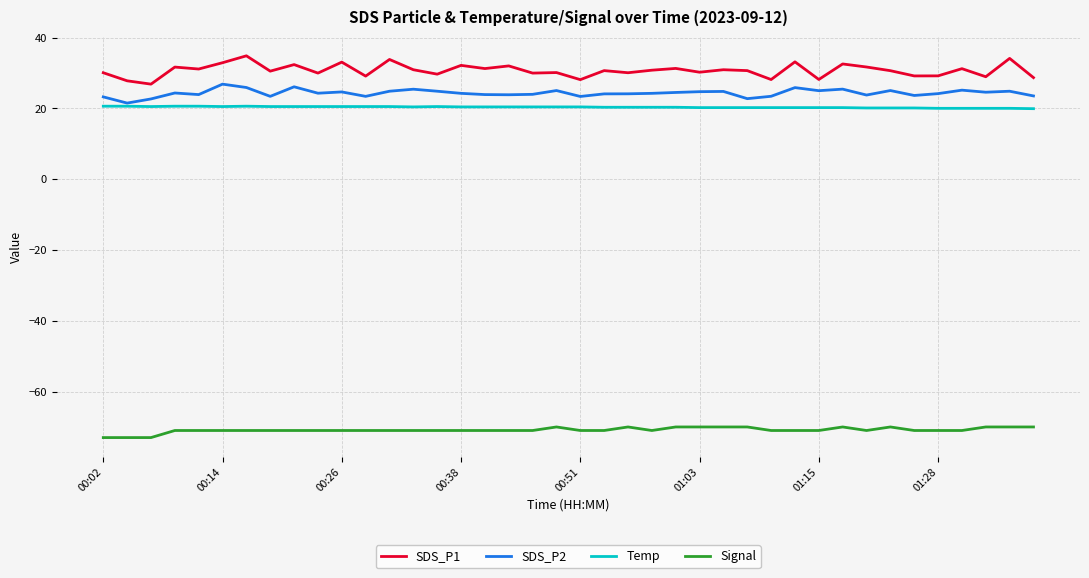

What are all the series names shown in the legend?

SDS_P1, SDS_P2, Temp, Signal